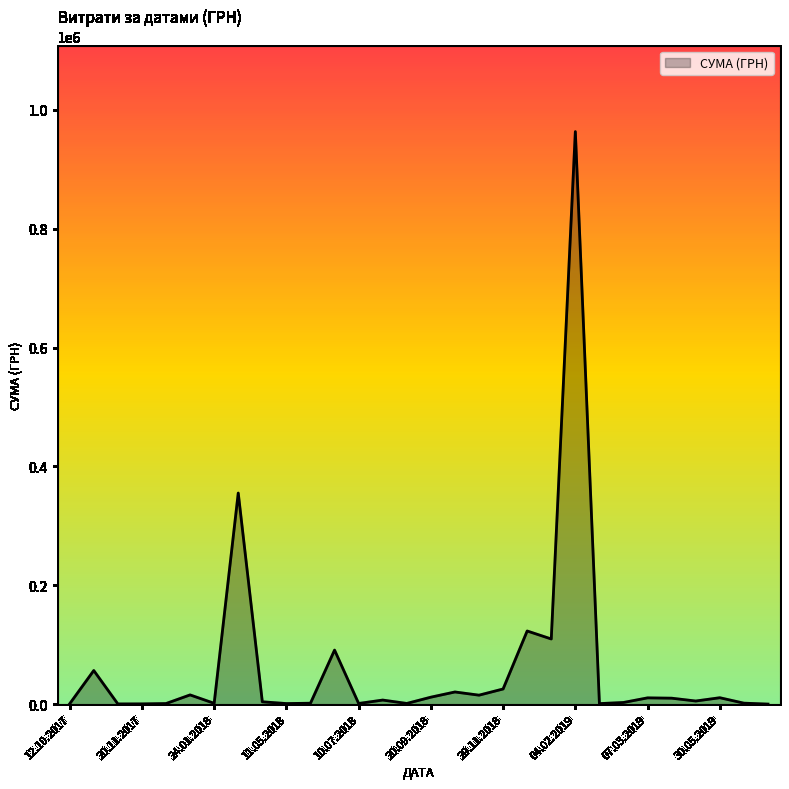

What is the difference between the maximum and minimum values?

962996.4